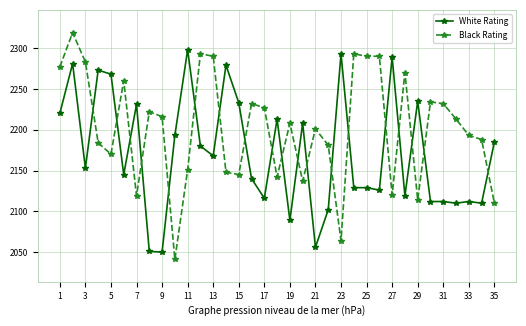

Which series has the largest total across all categories?

Black Rating